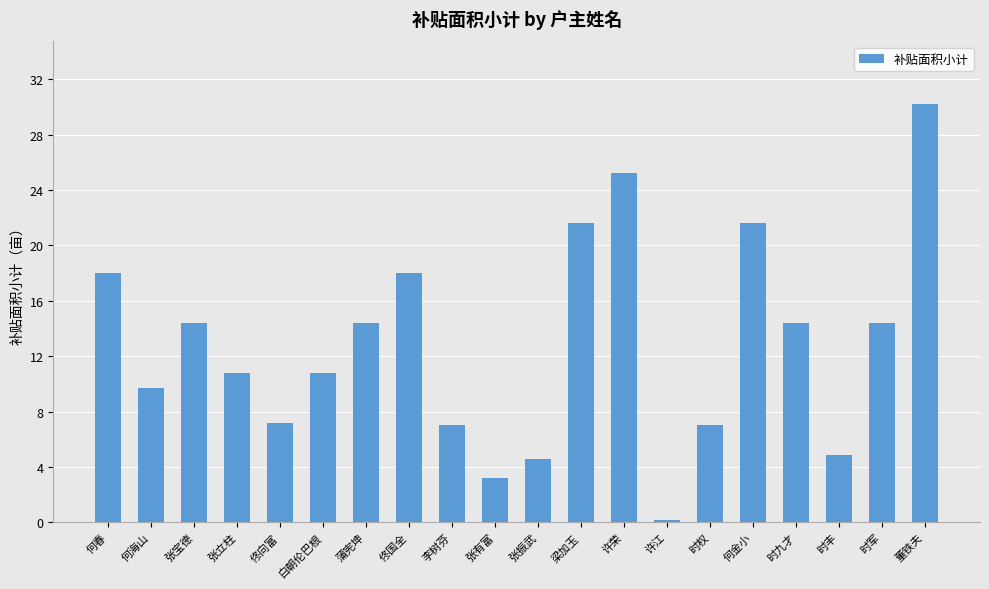

What is the value of the 20th bar from the left?

30.2